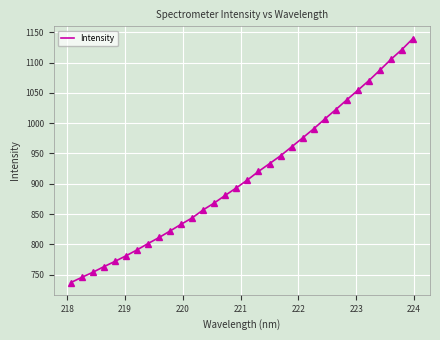

What is the difference between the maximum and minimum values?

403.1